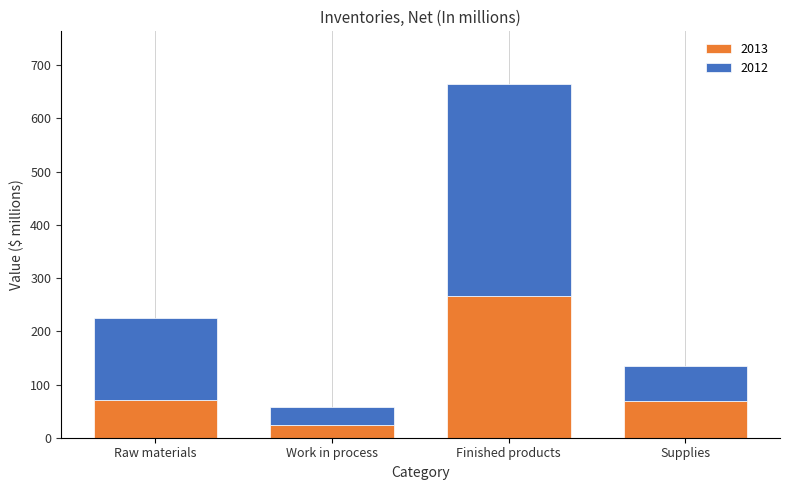

What is the sum of the 2013 values at Work in process and Finished products?

291.0